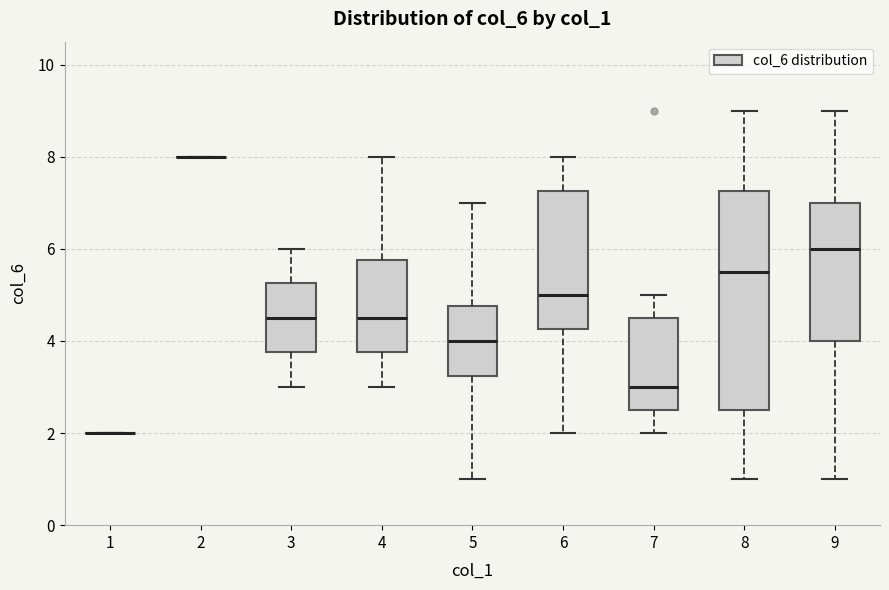

Reading left to right, read every box against the y-axis: the position of its median line, the range the box covers, and the ends of its whiskers. The values are not printed on the chart, so give them approximately, as read against the axis.

1: box collapsed to a line at 2.0, whiskers 2.0 to 2.0
2: box collapsed to a line at 8.0, whiskers 8.0 to 8.0
3: median 4.6, box 3.8 to 5.2, whiskers 3.0 to 6.0
4: median 4.6, box 3.8 to 5.8, whiskers 3.0 to 8.0
5: median 4.0, box 3.2 to 4.8, whiskers 1.0 to 7.0
6: median 5.0, box 4.2 to 7.2, whiskers 2.0 to 8.0
7: median 3.0, box 2.6 to 4.6, whiskers 2.0 to 5.0
8: median 5.6, box 2.6 to 7.2, whiskers 1.0 to 9.0
9: median 6.0, box 4.0 to 7.0, whiskers 1.0 to 9.0